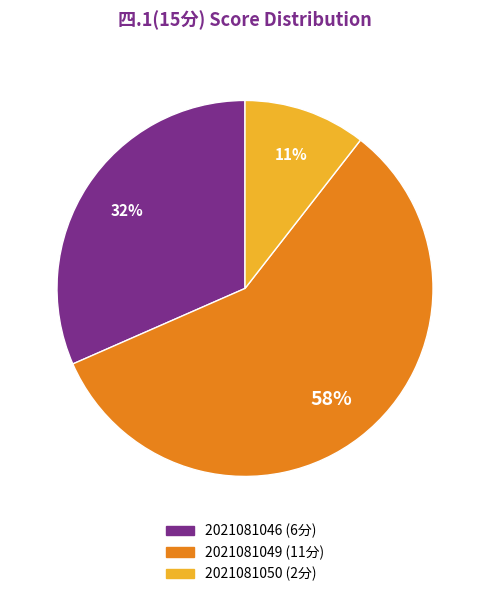

Is 2021081050 the majority of the pie?

No